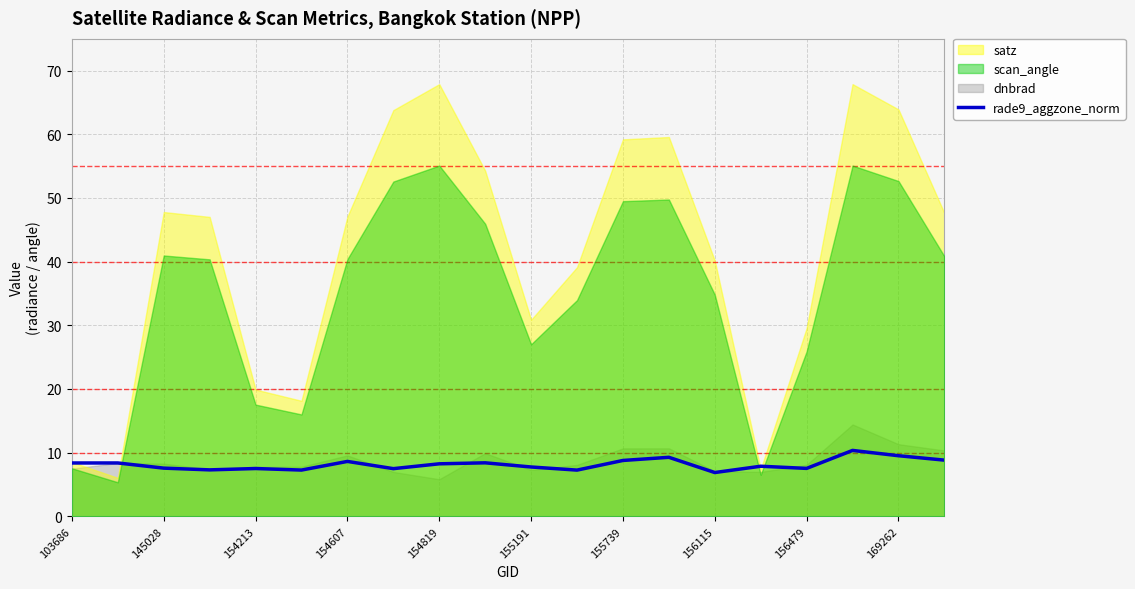

The value at 145028 is 3.5. True or false?

False